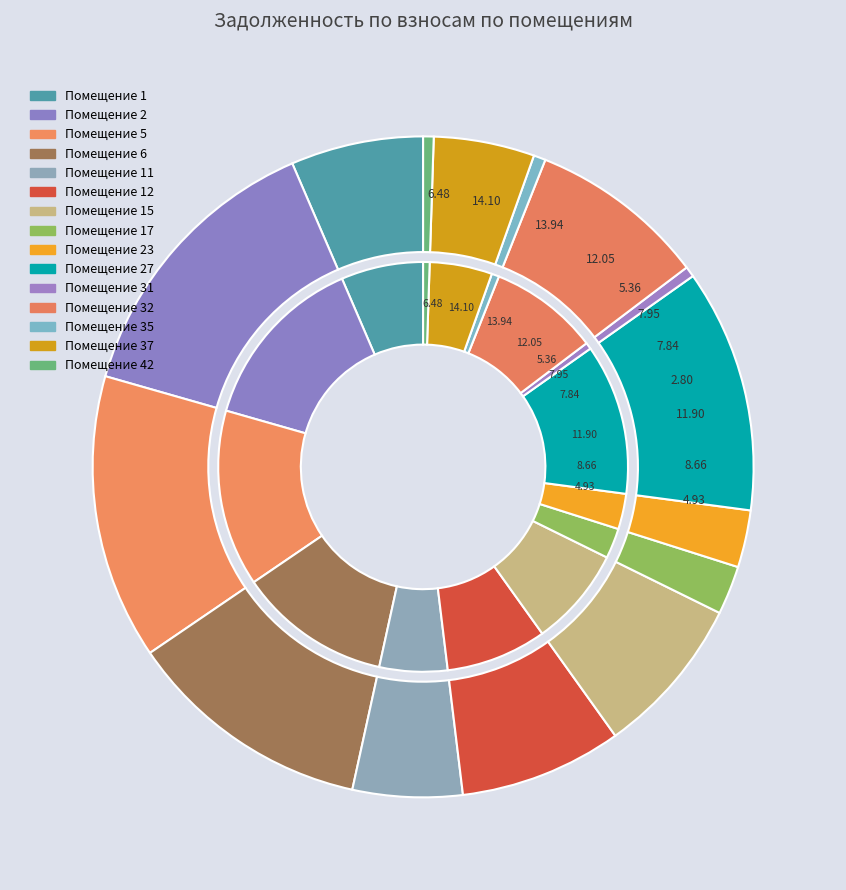

What portion of the pie excludes 37?

95.1%